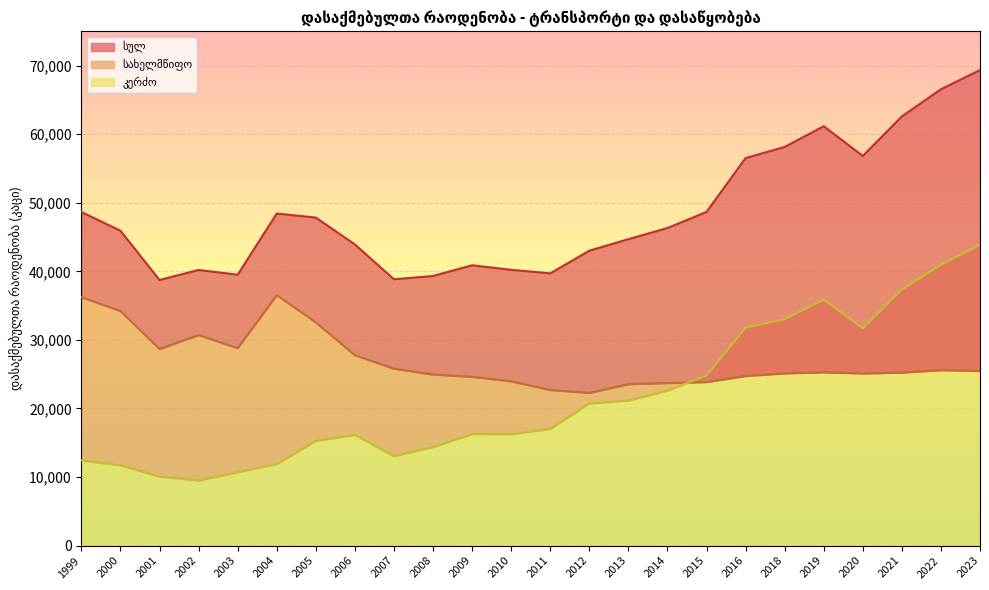

How many categories are shown in the chart?

24